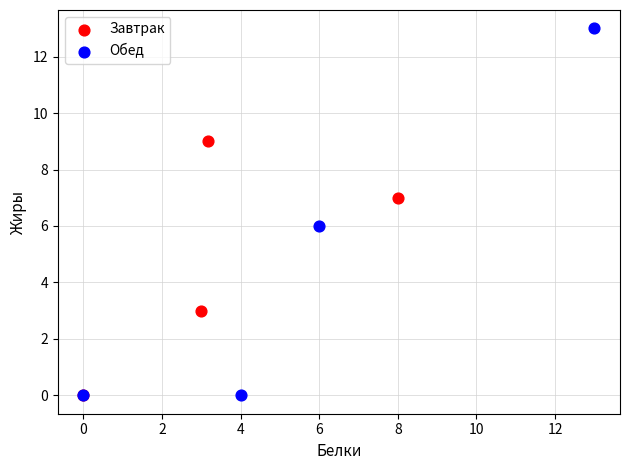

Which series has the widest spread of Y values?

Обед